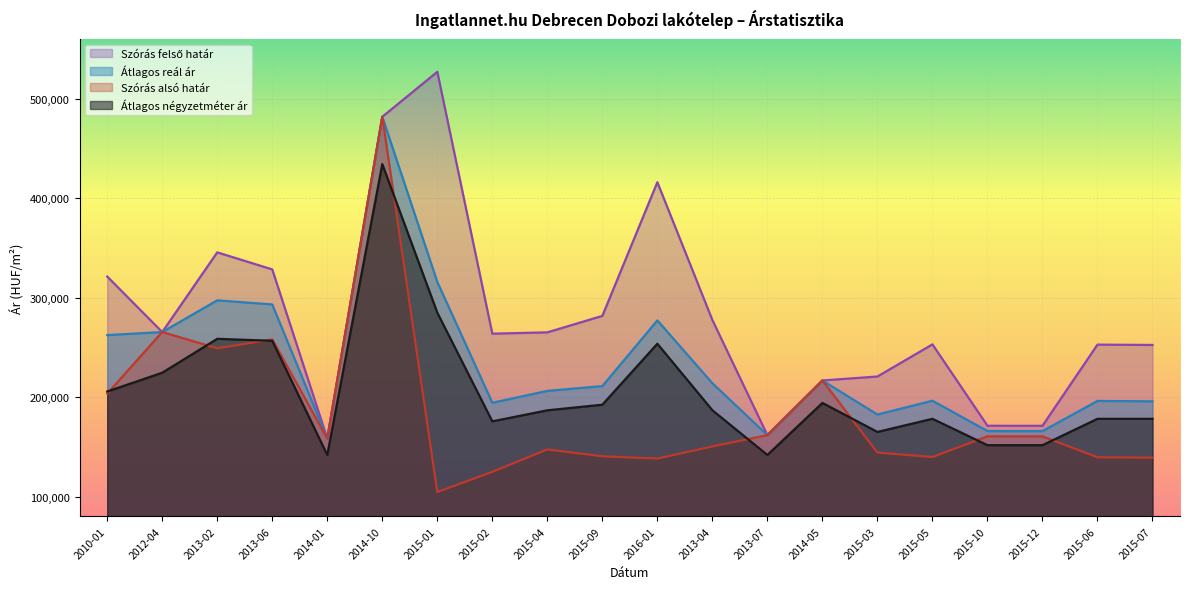

How many data points in Átlagos négyzetméter ár are above 186755?

9